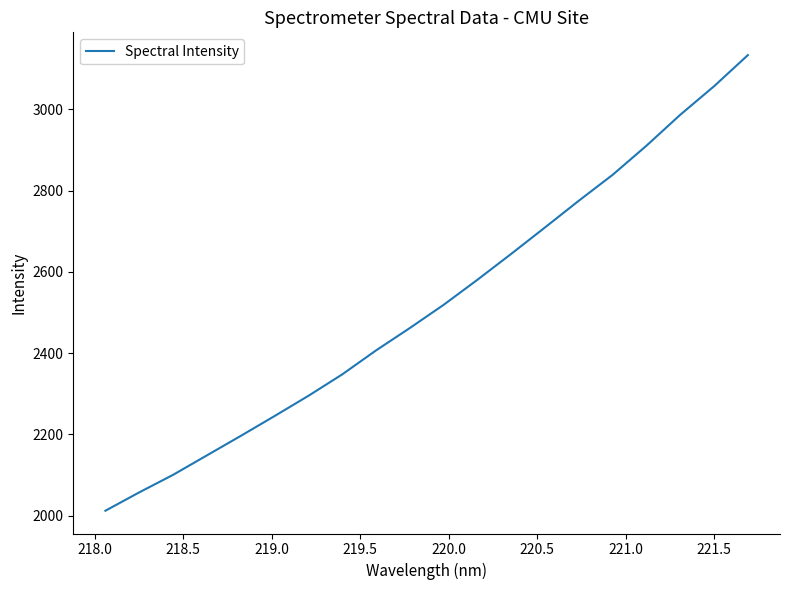

What is the greatest value displayed?

3133.6